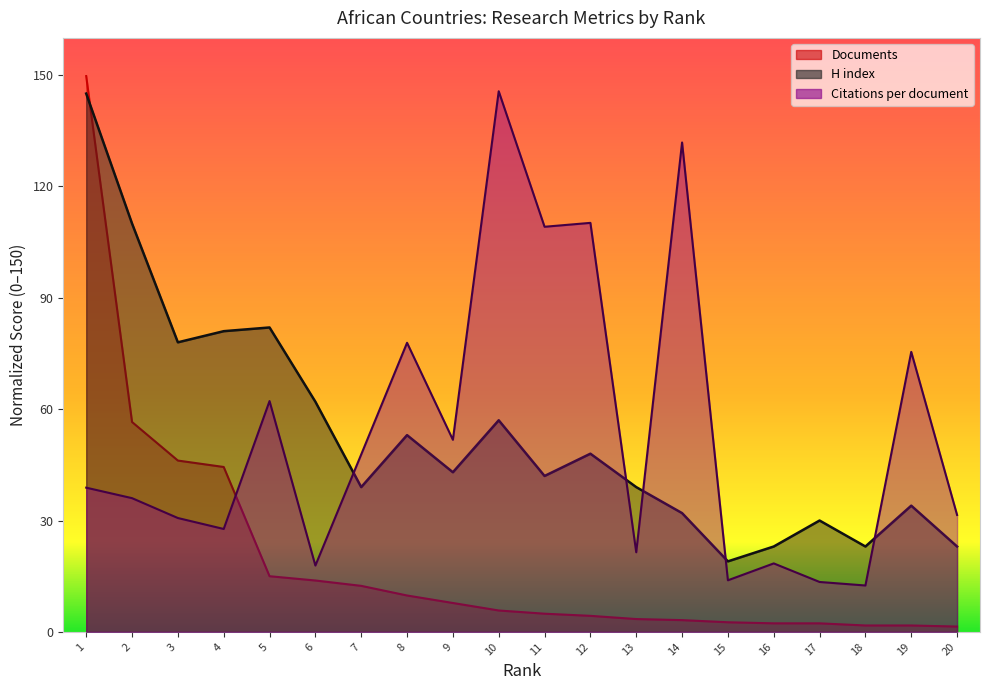

In Citations per document, how many points are higher than both neighbors (excluding endpoints)?

7